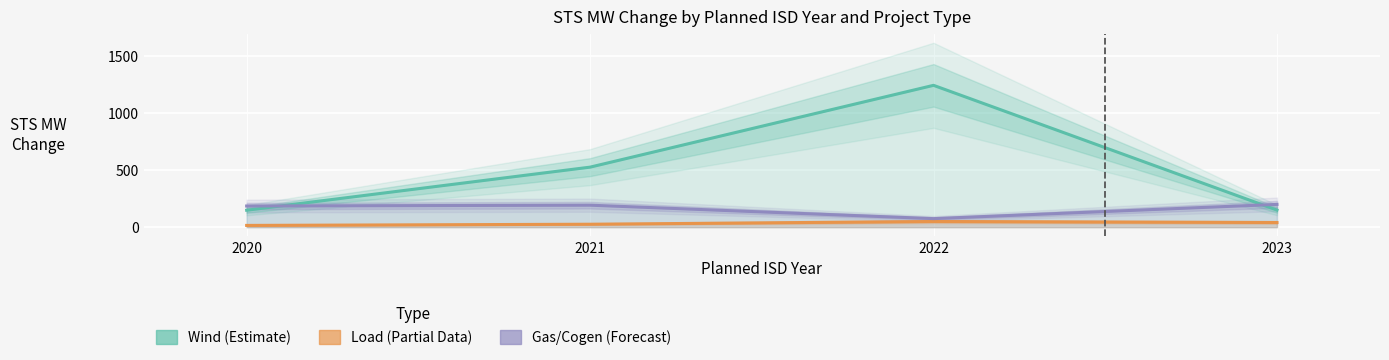

Reading left to right, transcribe all the data shown in this chart.

Wind (Estimate): 148.8	526.8	1244.7	150.0
Load (Partial): 15.5	25.9	50.0	40.9
Gas/Cogen (Forecast): 185.8	193.0	75.0	200.0